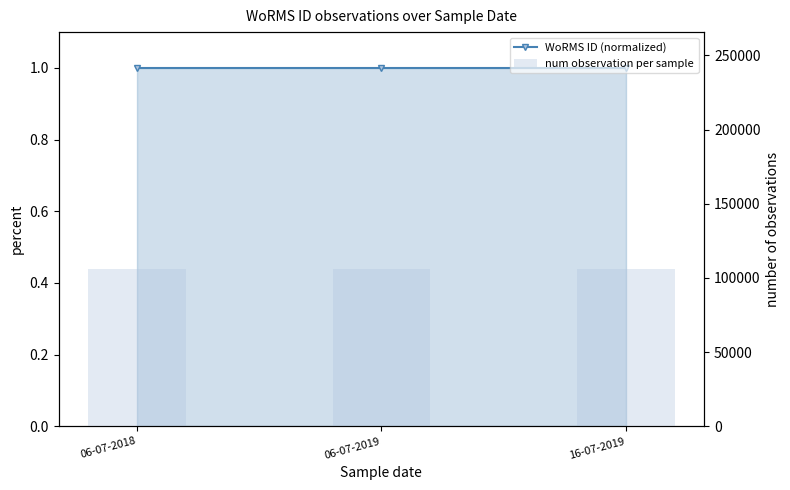

At which category does the chart reach its peak across all series?

06-07-2018